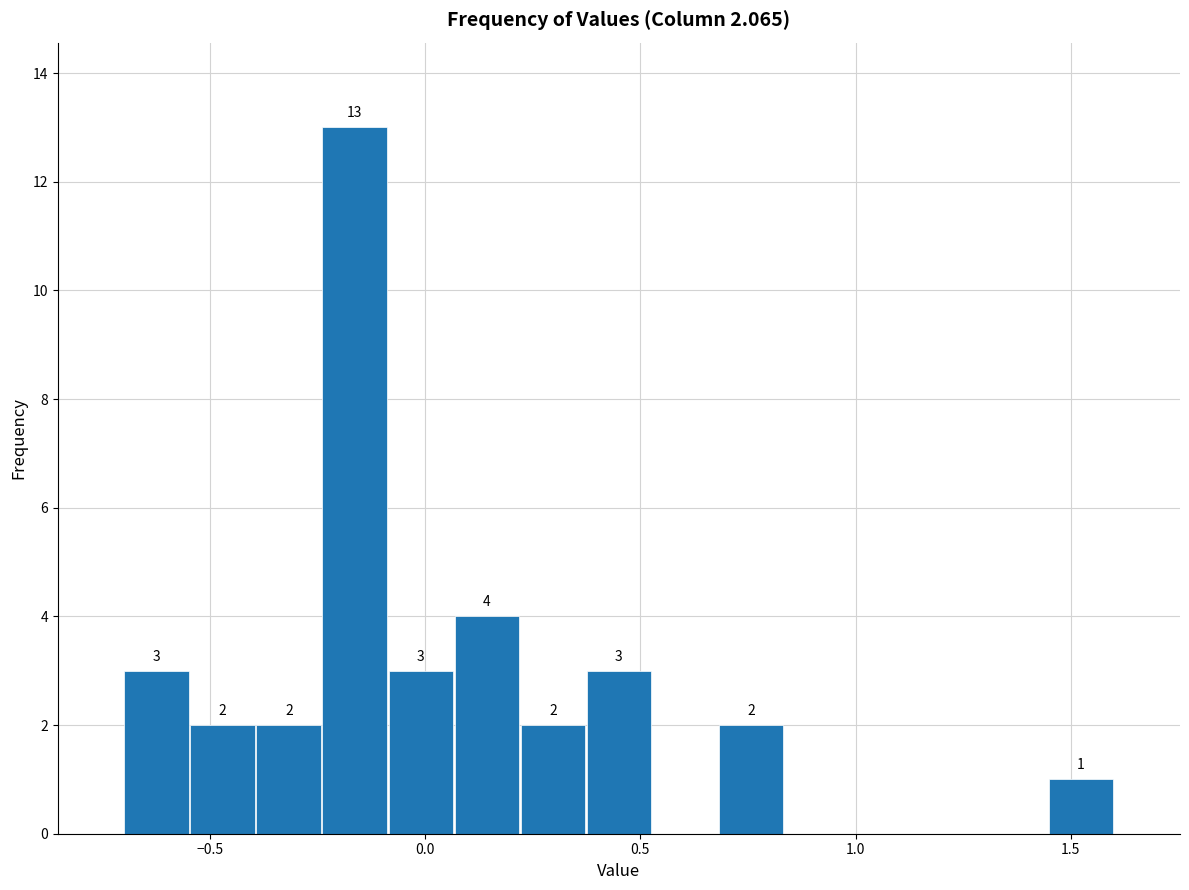

Read against the x-axis, roughly where is the centre of the tallest bar?

-0.15